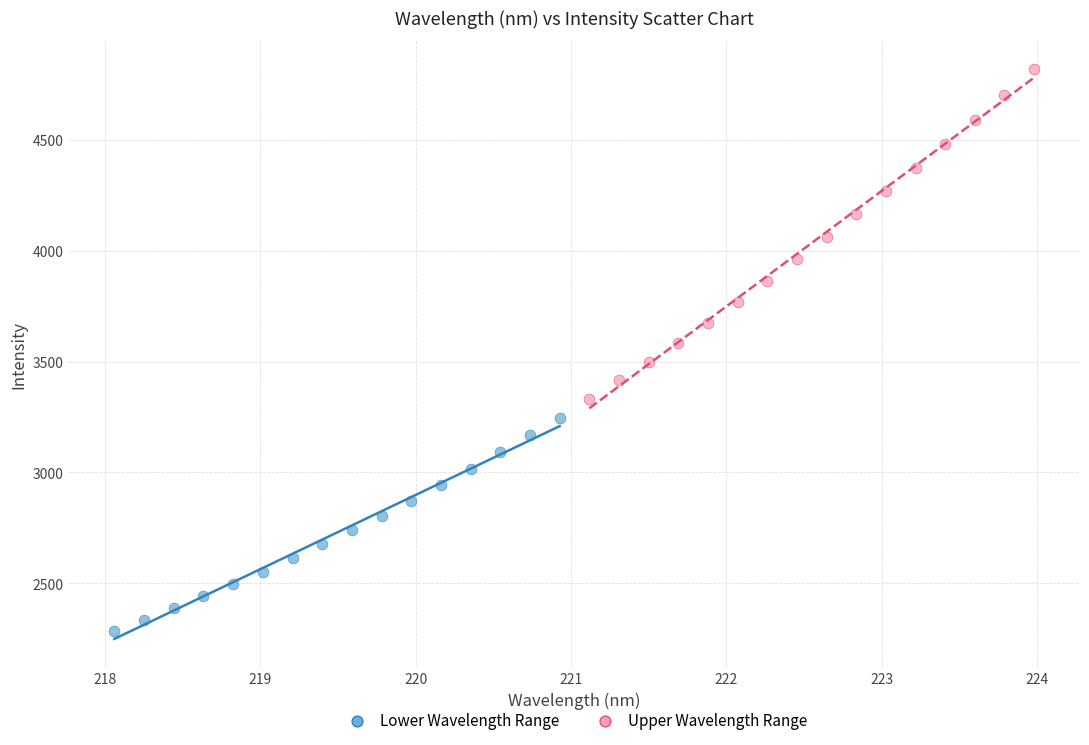

Which series has the largest Y range (max minus min)?

Upper Wavelength Range